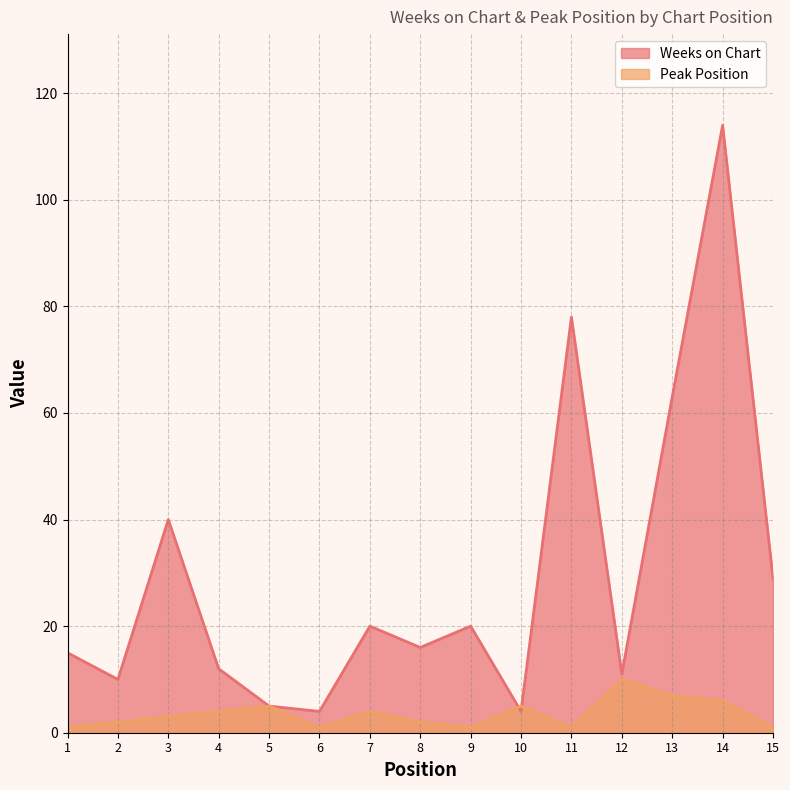

Reading left to right, transcribe all the data shown in this chart.

Weeks on Chart: 1=15	2=10	3=40	4=12	5=5	6=4	7=20	8=16	9=20	10=4	11=78	12=11	13=63	14=114	15=29
Peak Position: 1=1	2=2	3=3	4=4	5=5	6=1	7=4	8=2	9=1	10=5	11=1	12=10	13=7	14=6	15=1